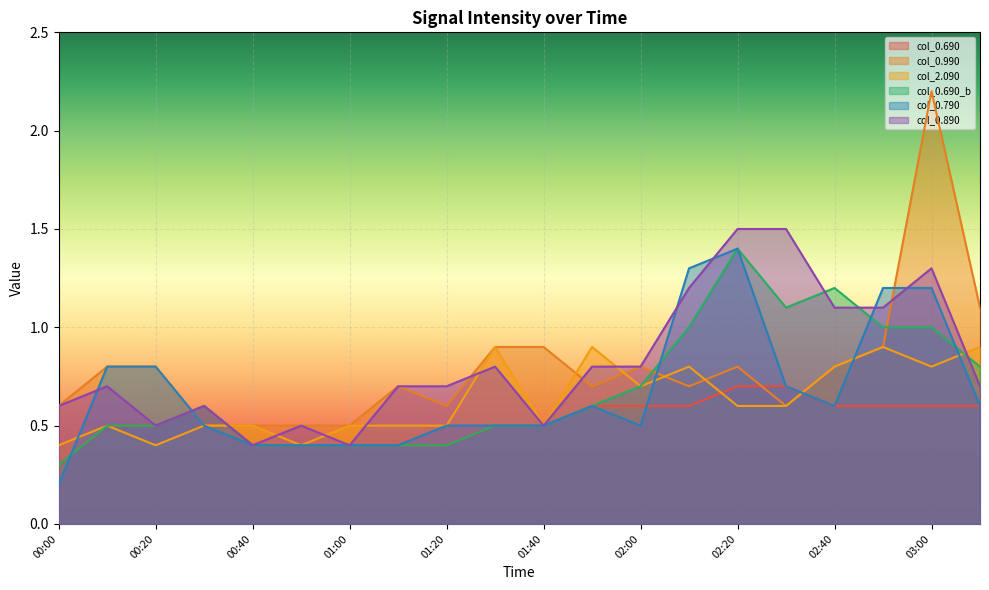

Reading left to right, what are all the values shown in this chart?

0.690: 0.3	0.5	0.5	0.6	0.4	0.4	0.4	0.4	0.4	0.5	0.5	0.6	0.6	0.6	0.7	0.7	0.6	0.6	0.6	0.6
0.990: 0.6	0.8	0.8	0.5	0.5	0.5	0.5	0.7	0.6	0.9	0.9	0.7	0.8	0.7	0.8	0.6	0.8	0.9	2.2	1.1
2.090: 0.4	0.5	0.4	0.5	0.5	0.4	0.5	0.5	0.5	0.9	0.5	0.9	0.7	0.8	0.6	0.6	0.8	0.9	0.8	0.9
0.690_2: 0.3	0.5	0.5	0.6	0.4	0.4	0.4	0.4	0.4	0.5	0.5	0.6	0.7	1.0	1.4	1.1	1.2	1.0	1.0	0.8
0.790: 0.2	0.8	0.8	0.5	0.4	0.4	0.4	0.4	0.5	0.5	0.5	0.6	0.5	1.3	1.4	0.7	0.6	1.2	1.2	0.6
0.890: 0.6	0.7	0.5	0.6	0.4	0.5	0.4	0.7	0.7	0.8	0.5	0.8	0.8	1.2	1.5	1.5	1.1	1.1	1.3	0.7